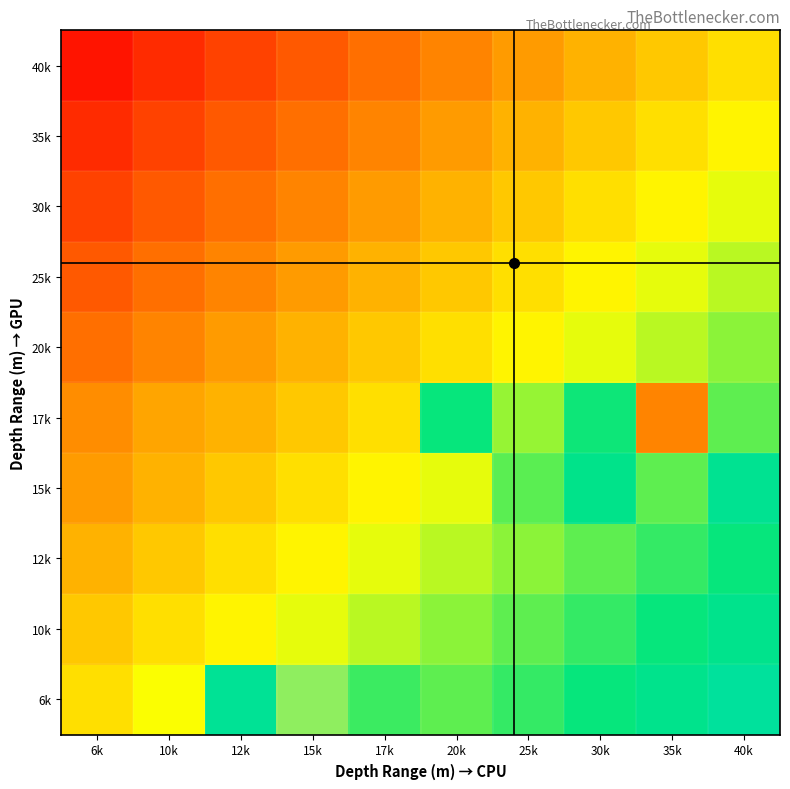

Reading left to right, list all the values displayed in this chart.

6k: 6k=0.2	10k=0.3	12k=0.5	15k=0.7	17k=0.4	20k=0.4	25k=0.4	30k=0.4	35k=0.5	40k=0.5
10k: 6k=0.2	10k=0.2	12k=0.3	15k=0.3	17k=0.3	20k=0.3	25k=0.4	30k=0.4	35k=0.4	40k=0.5
12k: 6k=0.2	10k=0.2	12k=0.2	15k=0.3	17k=0.3	20k=0.3	25k=0.3	30k=0.4	35k=0.4	40k=0.4
15k: 6k=0.2	10k=0.2	12k=0.2	15k=0.2	17k=0.3	20k=0.3	25k=0.4	30k=0.4	35k=0.4	40k=0.5
17k: 6k=0.2	10k=0.2	12k=0.2	15k=0.2	17k=0.2	20k=0.4	25k=0.3	30k=0.4	35k=0.8	40k=0.4
20k: 6k=0.1	10k=0.1	12k=0.2	15k=0.2	17k=0.2	20k=0.2	25k=0.3	30k=0.3	35k=0.3	40k=0.3
25k: 6k=0.1	10k=0.1	12k=0.1	15k=0.2	17k=0.2	20k=0.2	25k=0.2	30k=0.3	35k=0.3	40k=0.3
30k: 6k=0.1	10k=0.1	12k=0.1	15k=0.1	17k=0.2	20k=0.2	25k=0.2	30k=0.2	35k=0.3	40k=0.3
35k: 6k=0.0	10k=0.1	12k=0.1	15k=0.1	17k=0.1	20k=0.2	25k=0.2	30k=0.2	35k=0.2	40k=0.3
40k: 6k=0.0	10k=0.0	12k=0.1	15k=0.1	17k=0.1	20k=0.1	25k=0.2	30k=0.2	35k=0.2	40k=0.2